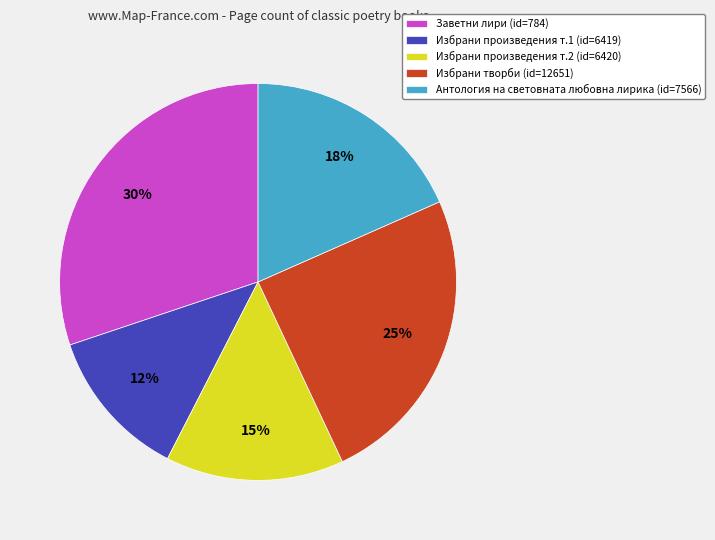

To the nearest percent, what percentage of the pie is Избрани произведения т.1 (id=6419)?

12%